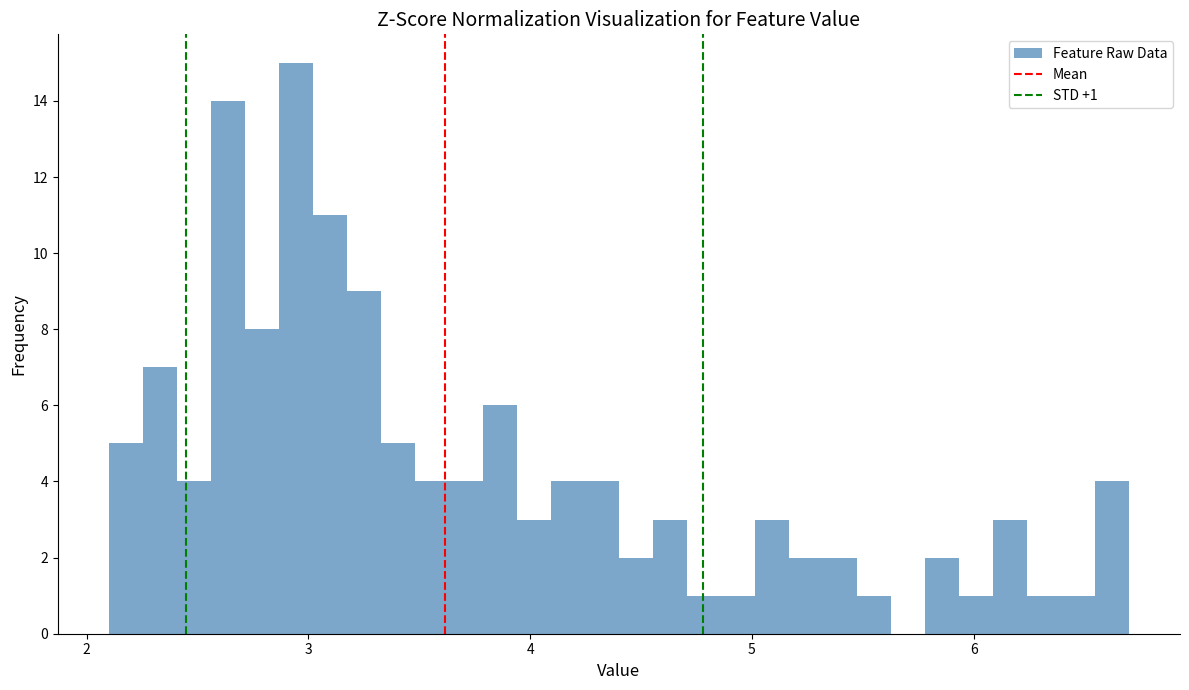

Read against the x-axis, roughly where is the centre of the tallest bar?

2.9